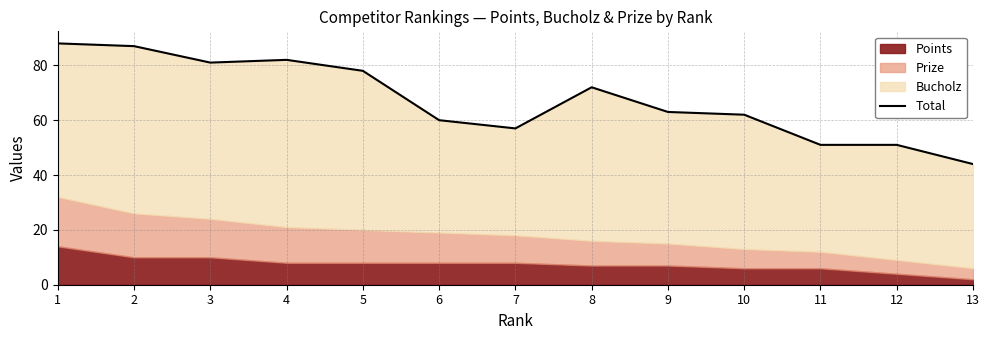

The chart shows a value of 110 at 8. True or false?

False